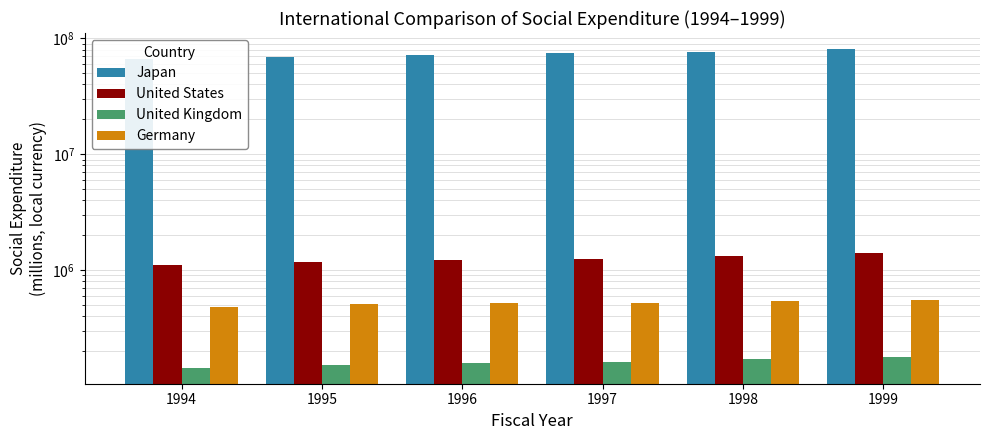

Reading left to right, transcribe all the data shown in this chart.

Japan: 66081759.8	69529687.4	71214043.4	74209564.7	76970713.0	80974580.5
United States: 1116094.4	1174127.0	1219112.6	1256498.8	1333714.1	1391012.2
United Kingdom: 143518.5	150369.9	158842.4	159633.5	170746.1	176886.1
Germany: 484172.7	509790.9	525111.2	524782.9	537103.9	554129.8